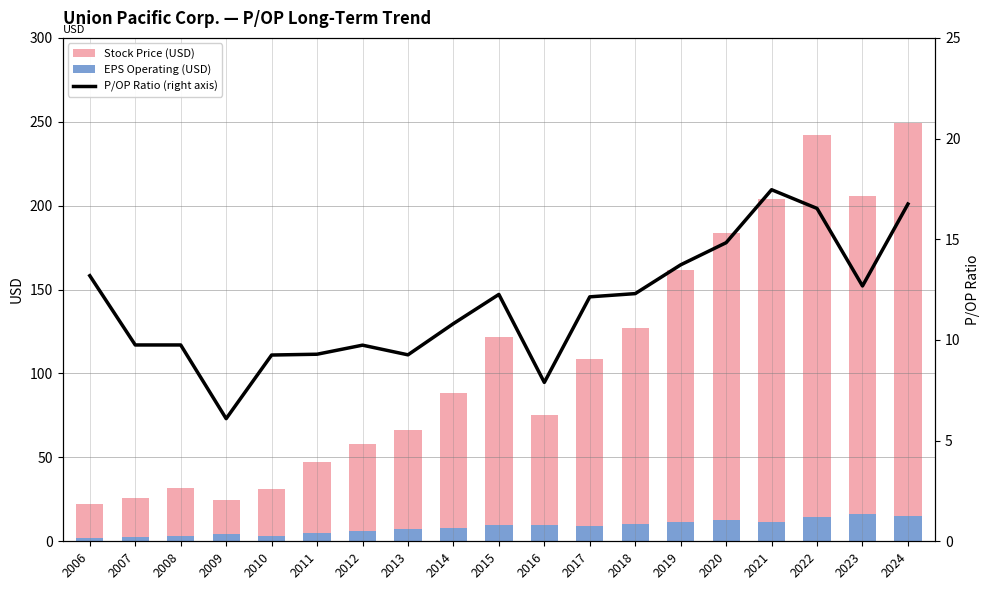

True or false: Stock Price (USD) has a value of 66.6 at 2013.

True